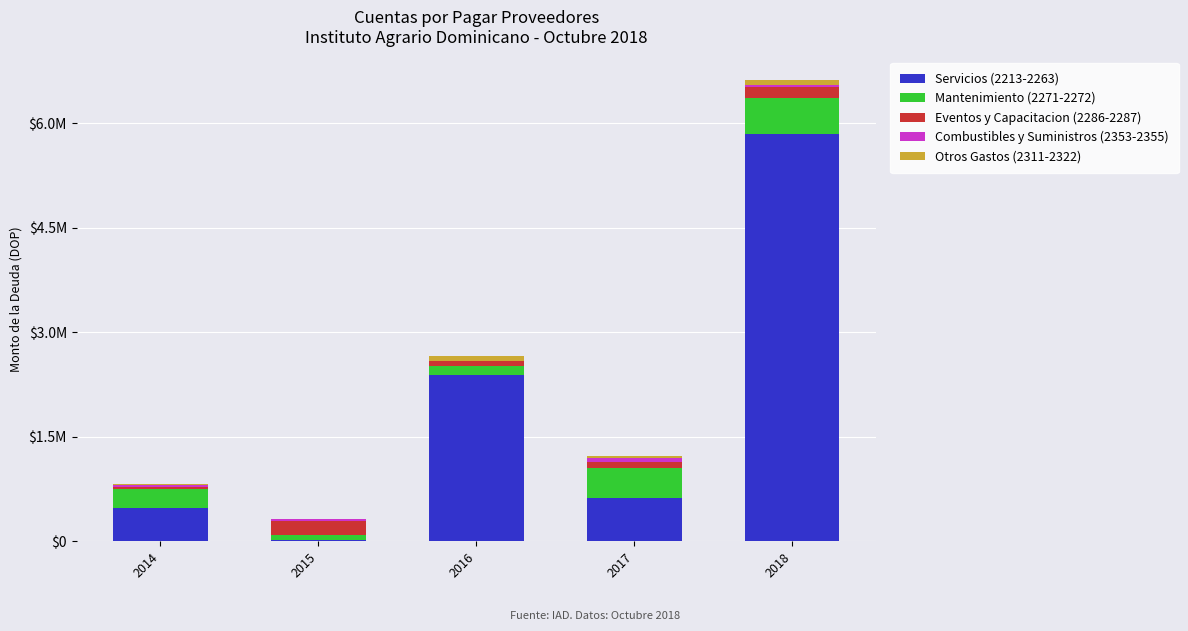

Does the chart contain stacked bars?

Yes